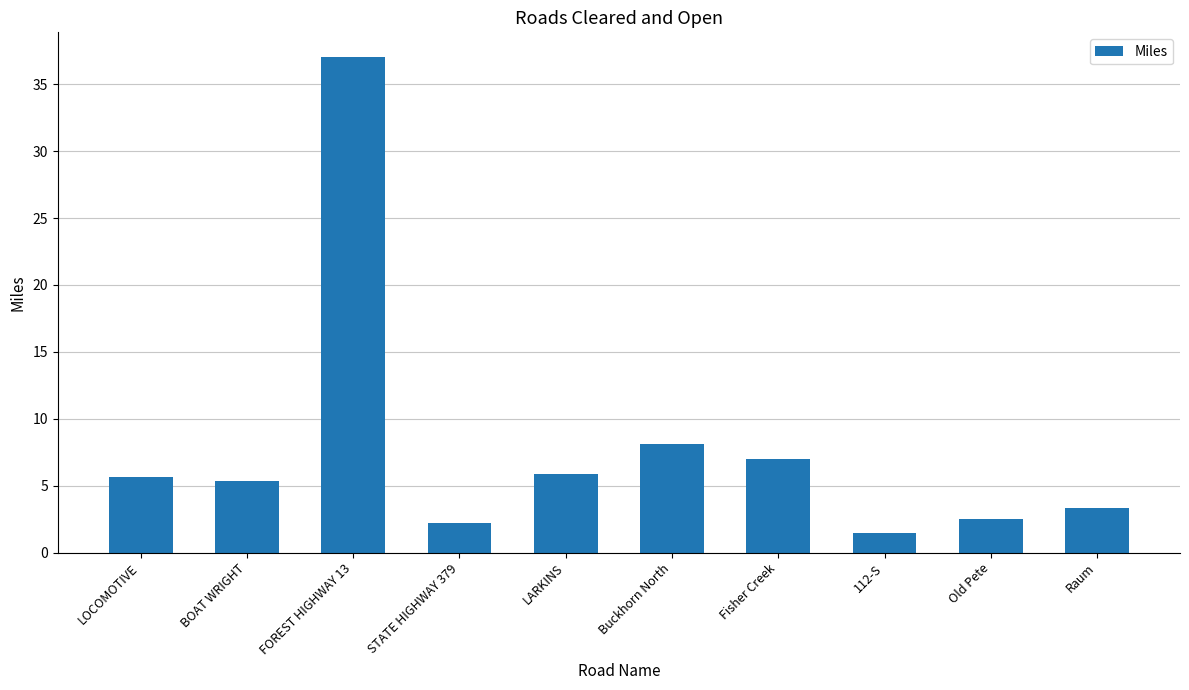

Which label corresponds to the smallest value in the chart?

112-S